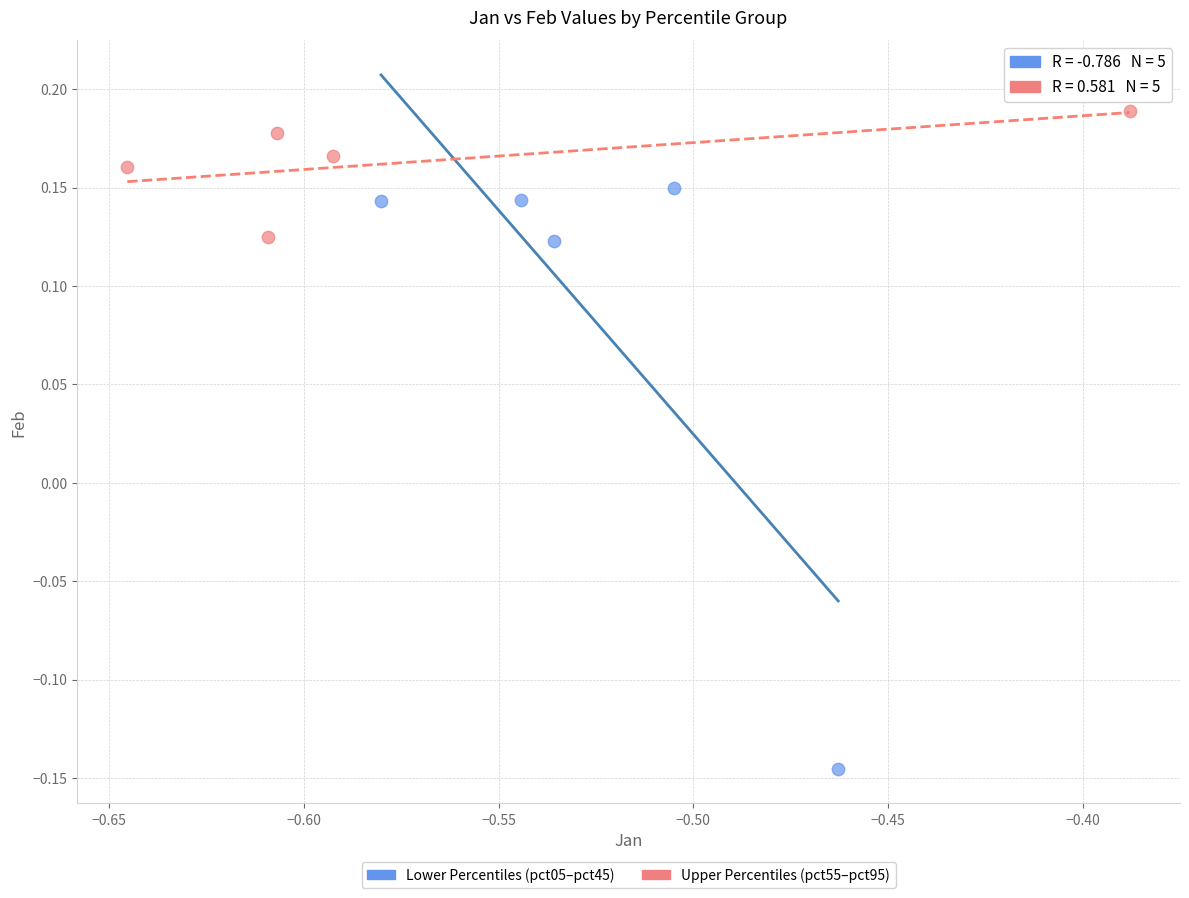

What are all the series names shown in the legend?

Lower Percentiles (pct05–pct45), Upper Percentiles (pct55–pct95)